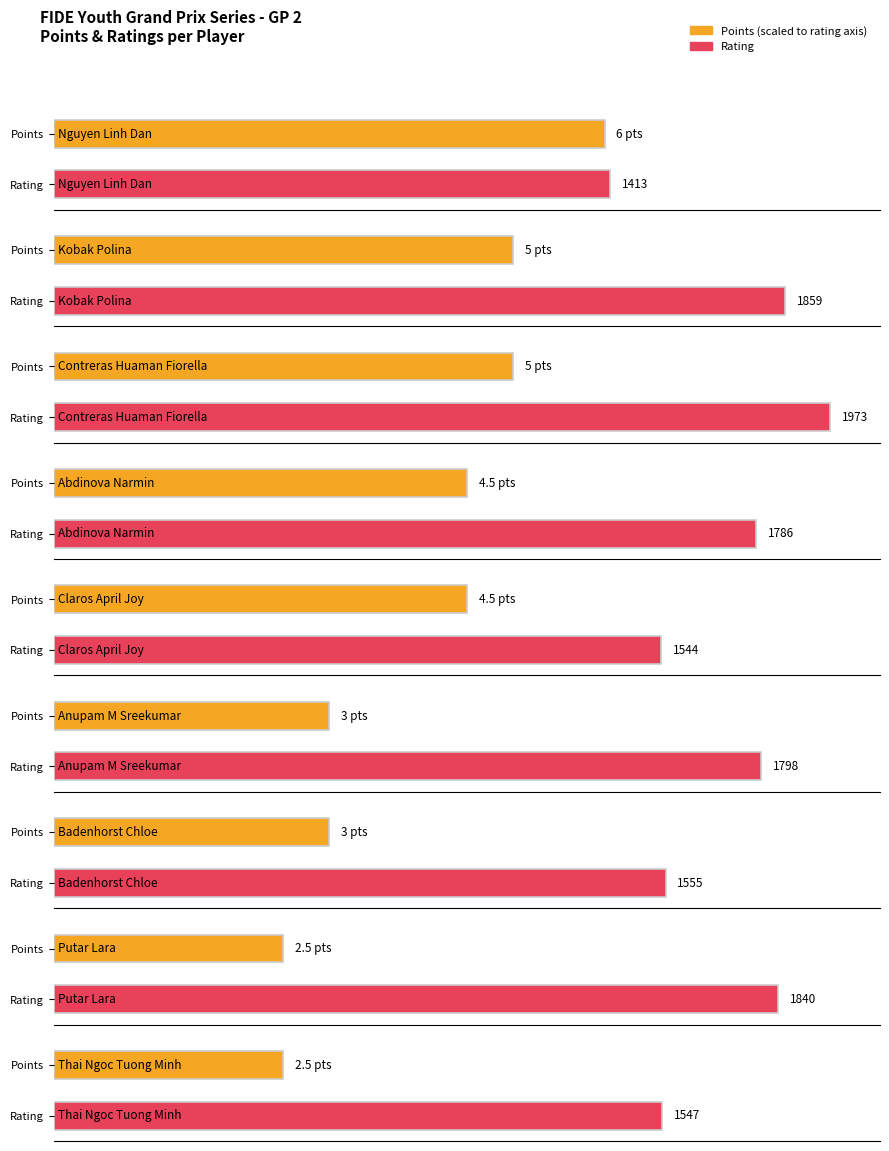

What is the difference between the Points values at Anupam M Sreekumar and Contreras Huaman Fiorella?

2.0